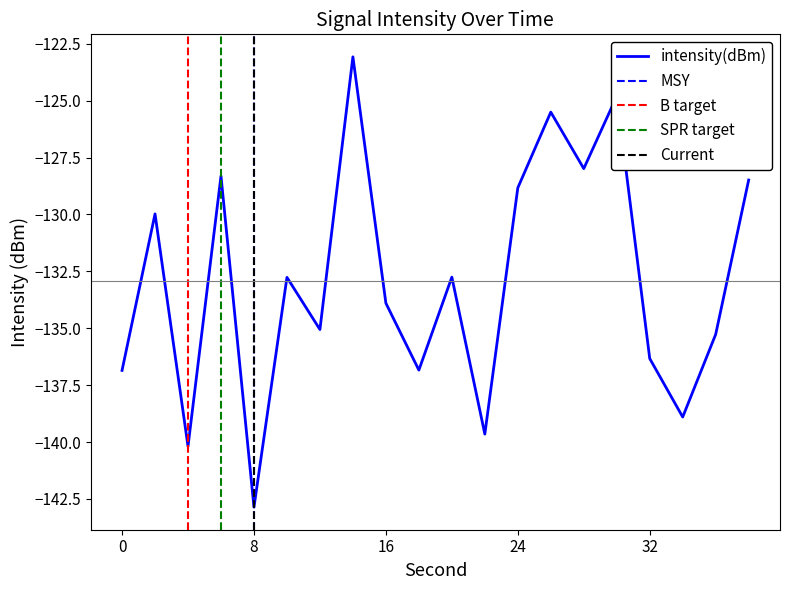

What is the greatest value displayed?

-123.1